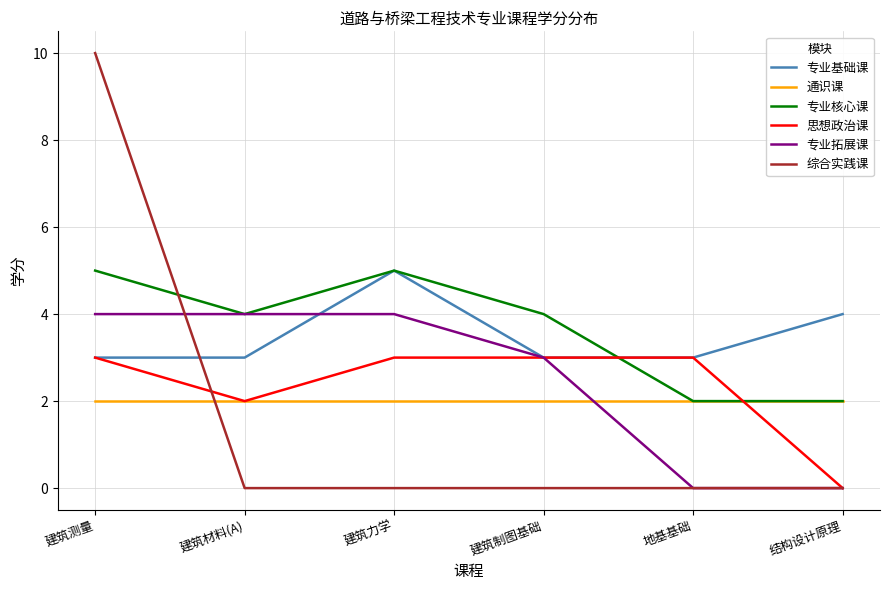

What is the highest value of the 专业拓展课 series?

4